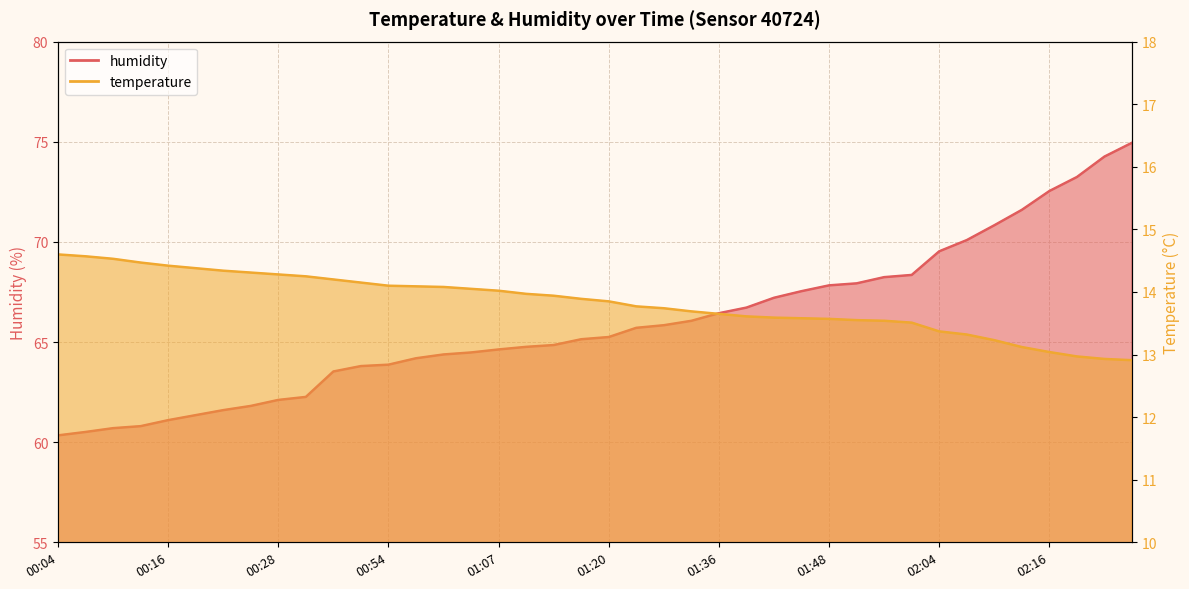

True or false: humidity has a value of 74.3 at 02:22.

True